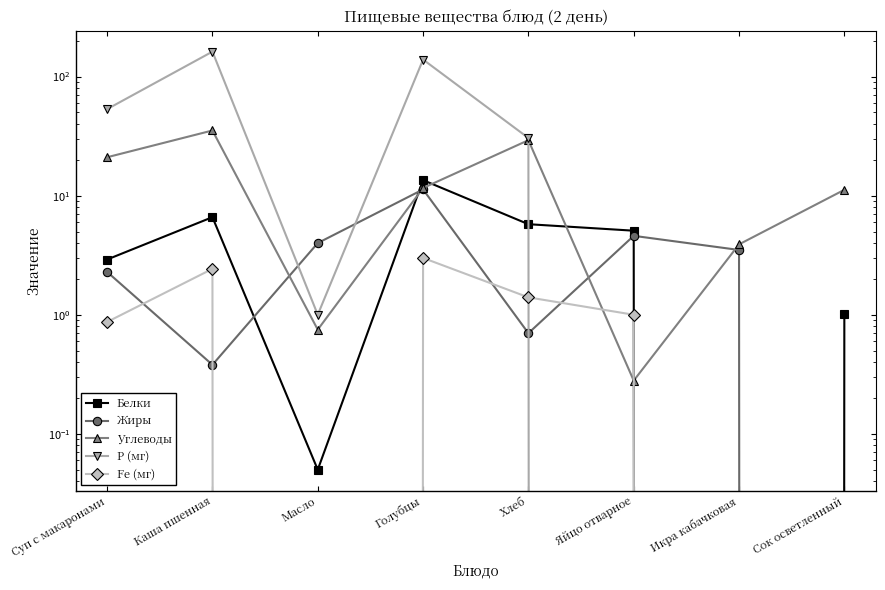

What is the label of the 8th point from the left?

Сок осветленный